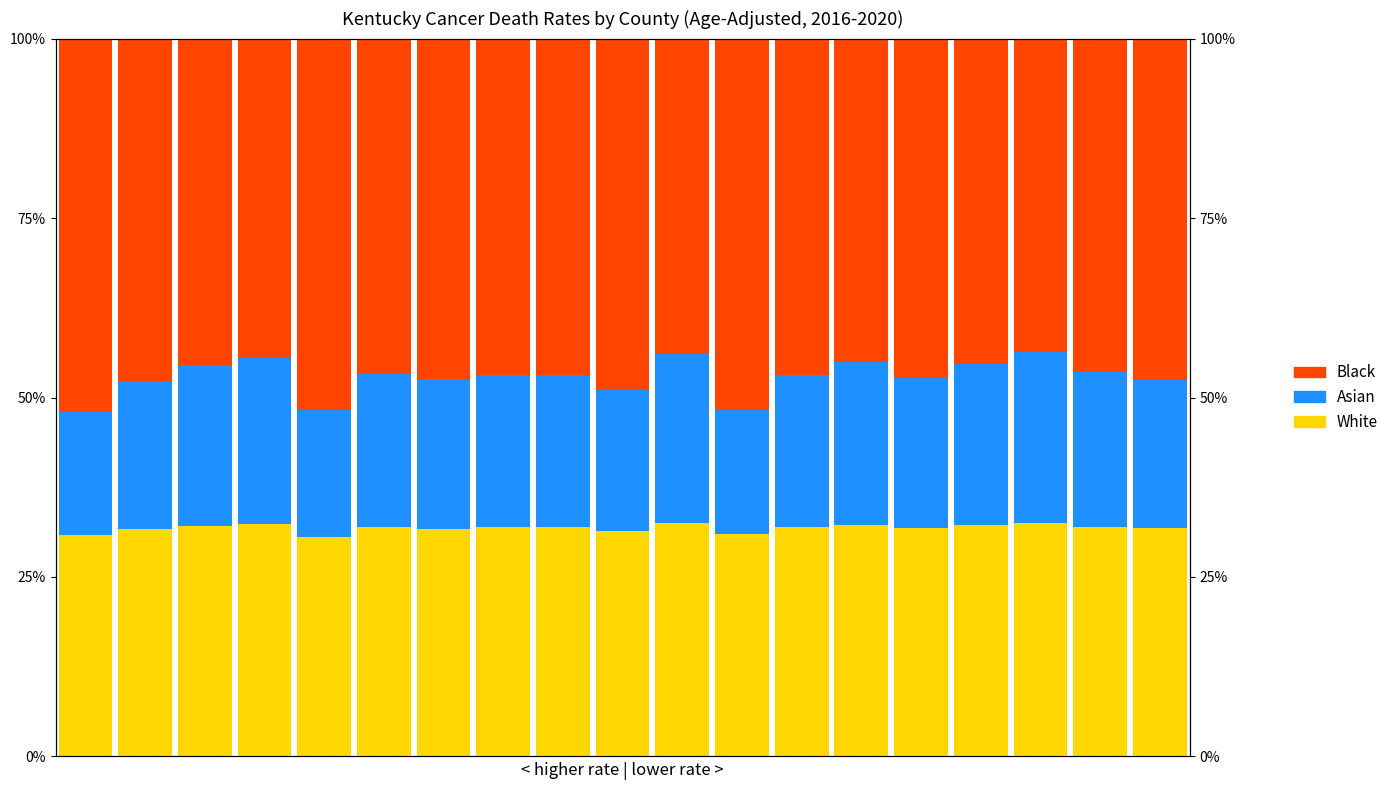

The value of Black at 2 is 65.6. True or false?

False